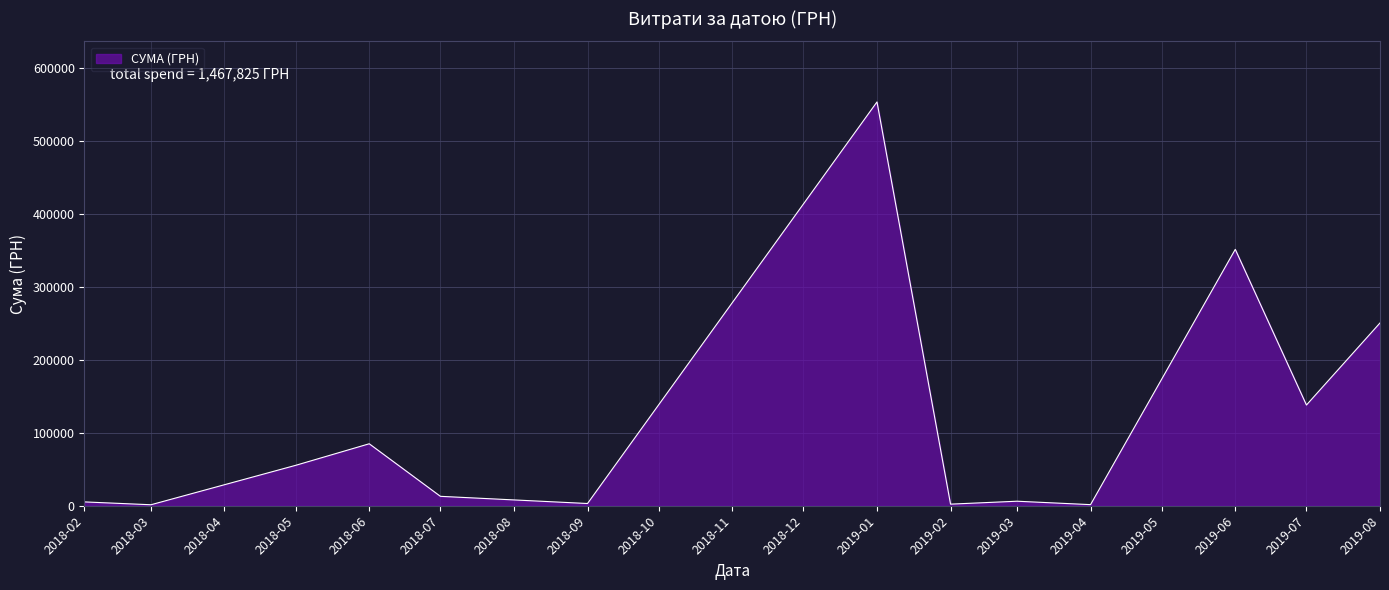

At which label is the value closest to 277726?

2019-08